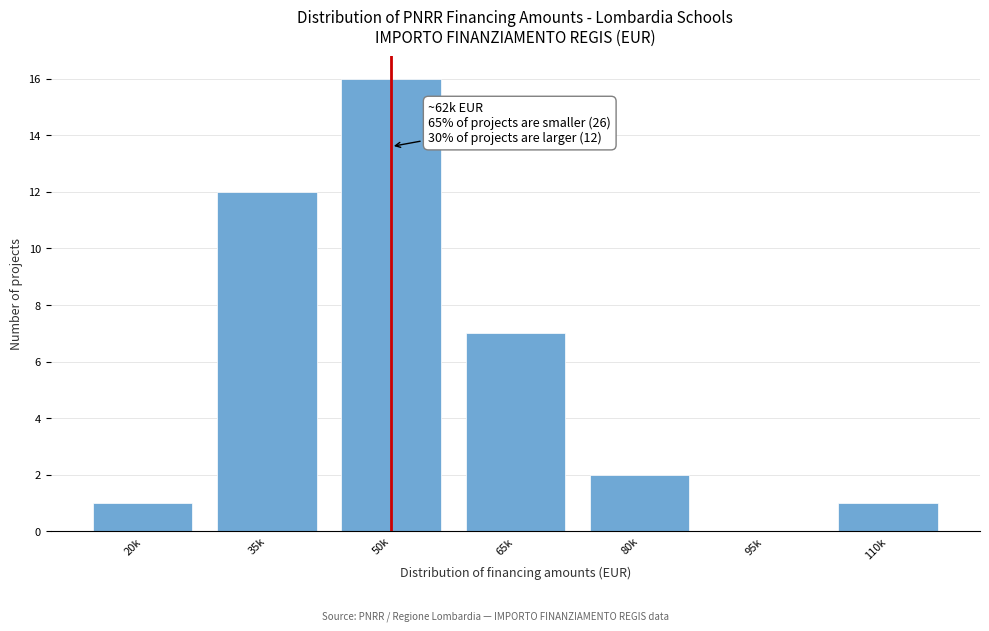

Reading left to right, extract all data points from this chart.

20k=1	35k=12	50k=16	65k=7	80k=2	95k=0	110k=1